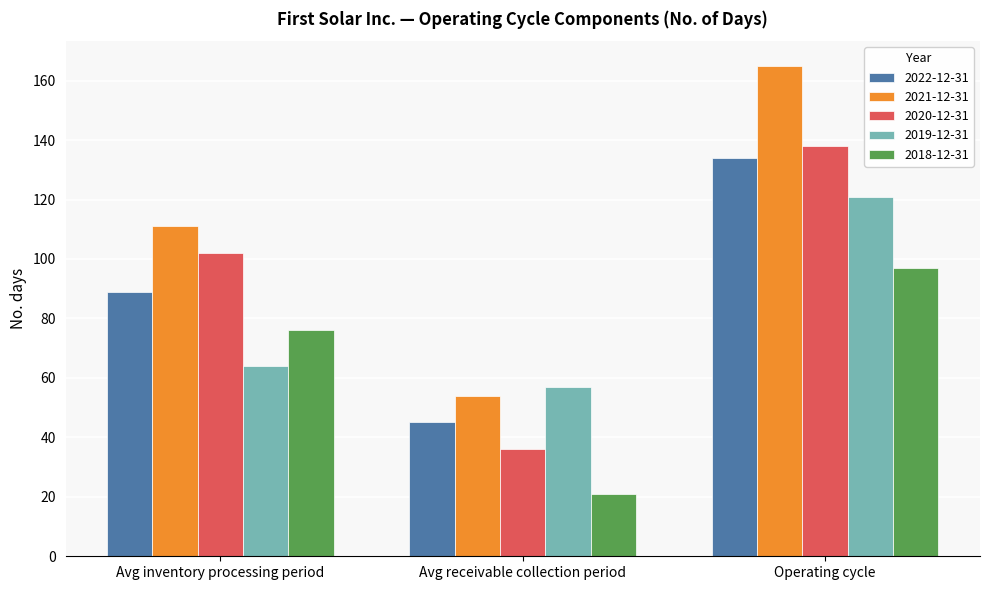

How many values in the 2020-12-31 series are below 102?

1